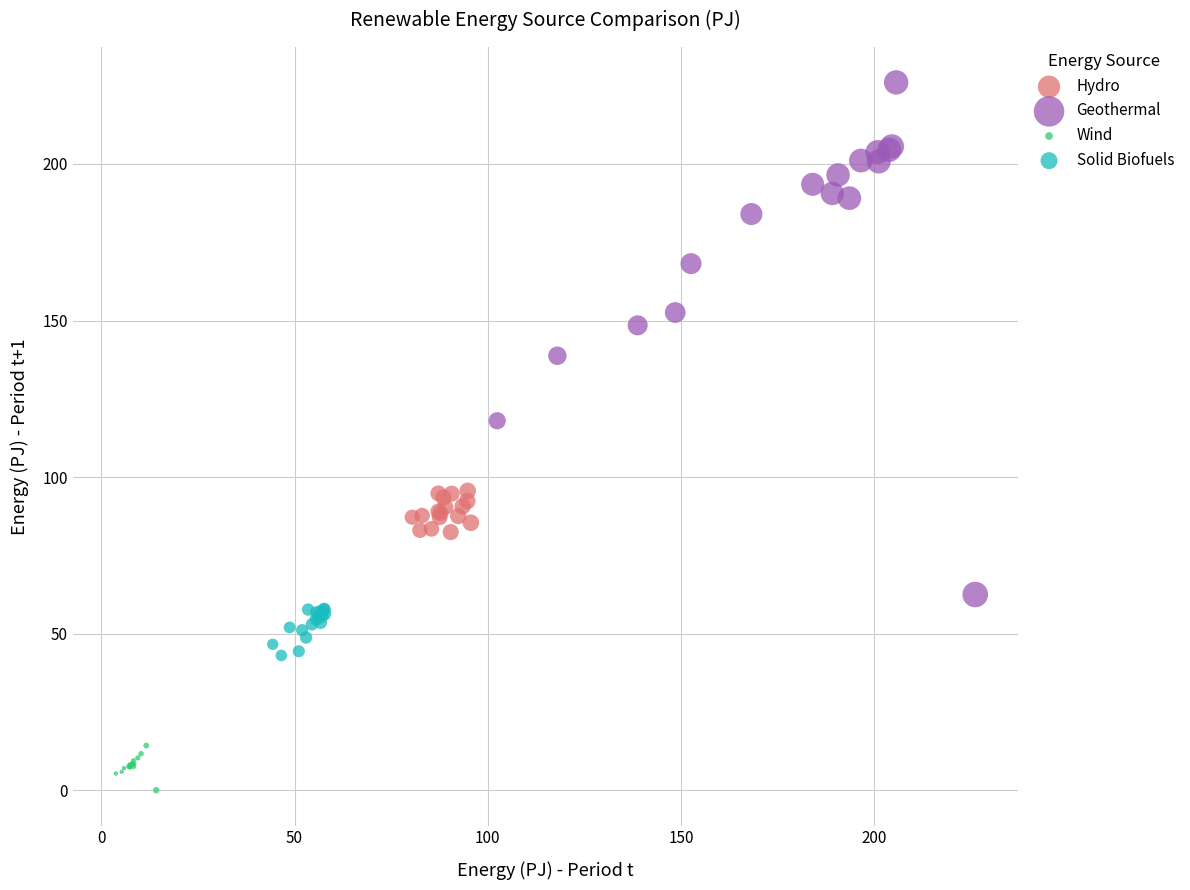

Which series contains the lowest Y value?

Wind